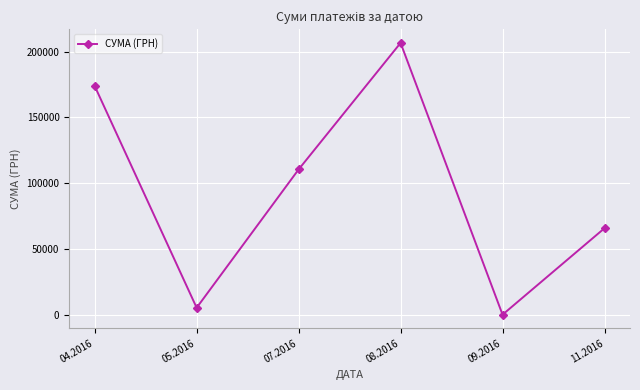

What is the smallest value displayed?

84.5